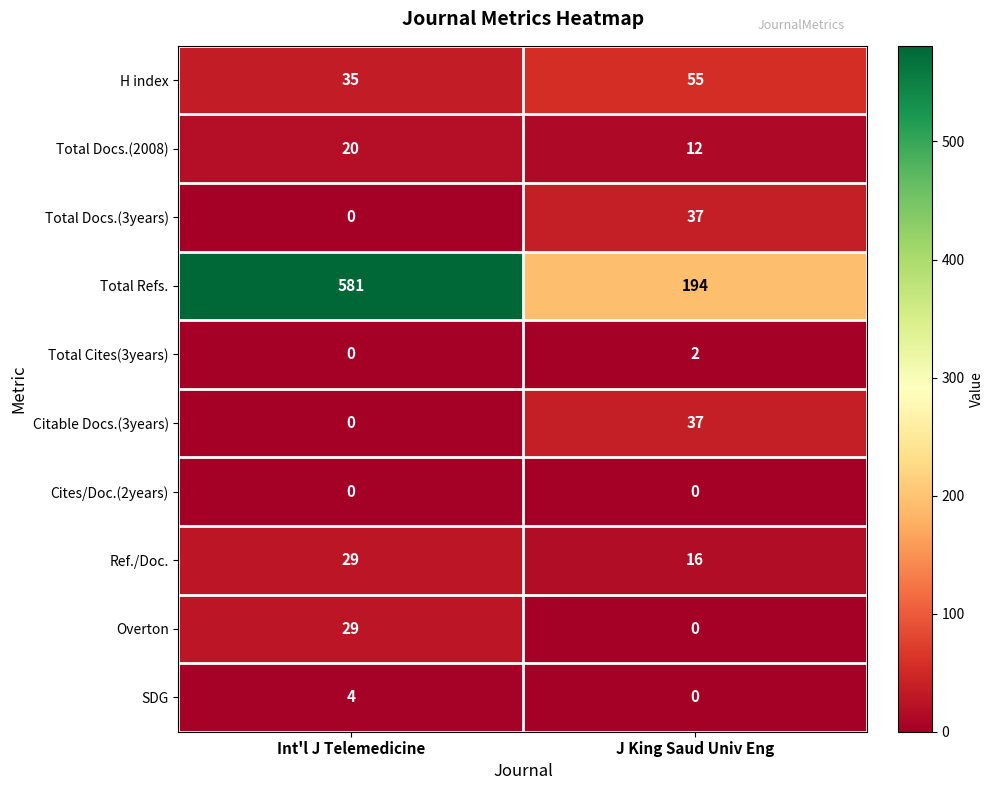

Reading left to right, what are all the values shown in this chart?

H index: 35	55
Total Docs.(2008): 20	12
Total Docs.(3years): 0	37
Total Refs.: 581	194
Total Cites(3years): 0	2
Citable Docs.(3years): 0	37
Cites/Doc.(2years): 0	0
Ref./Doc.: 29	16
Overton: 29	0
SDG: 4	0